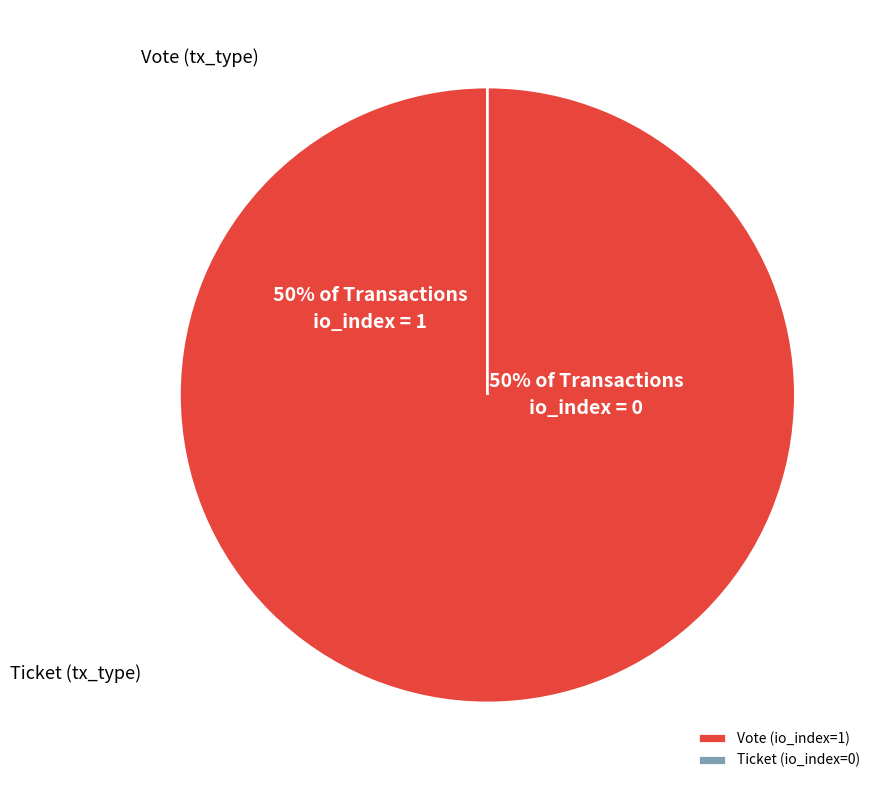

The Ticket (io_index=0) slice represents 0% of the pie. True or false?

True